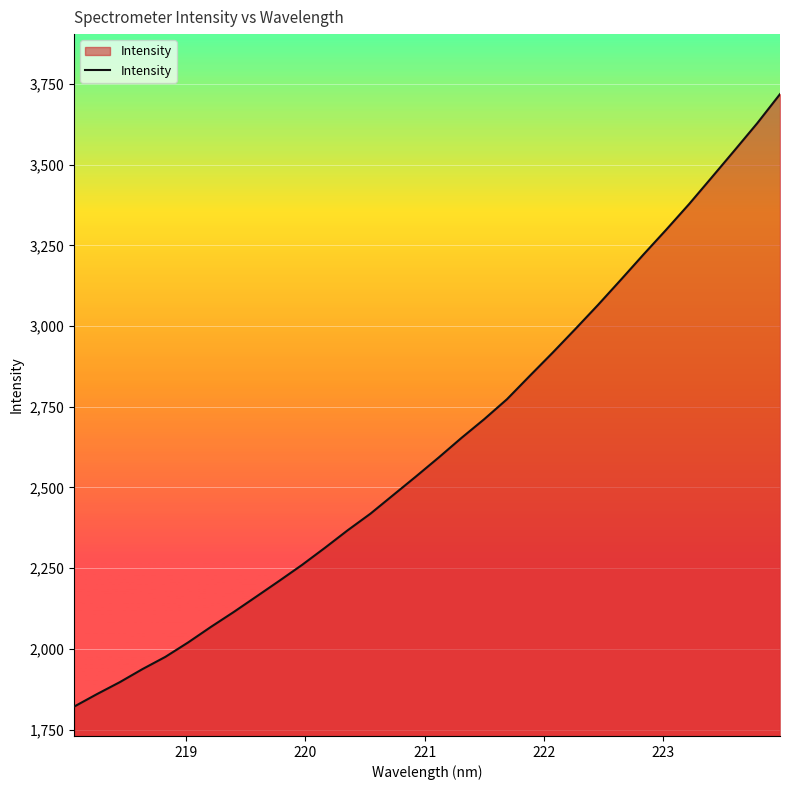

What is the difference between the maximum and minimum values?

1897.4